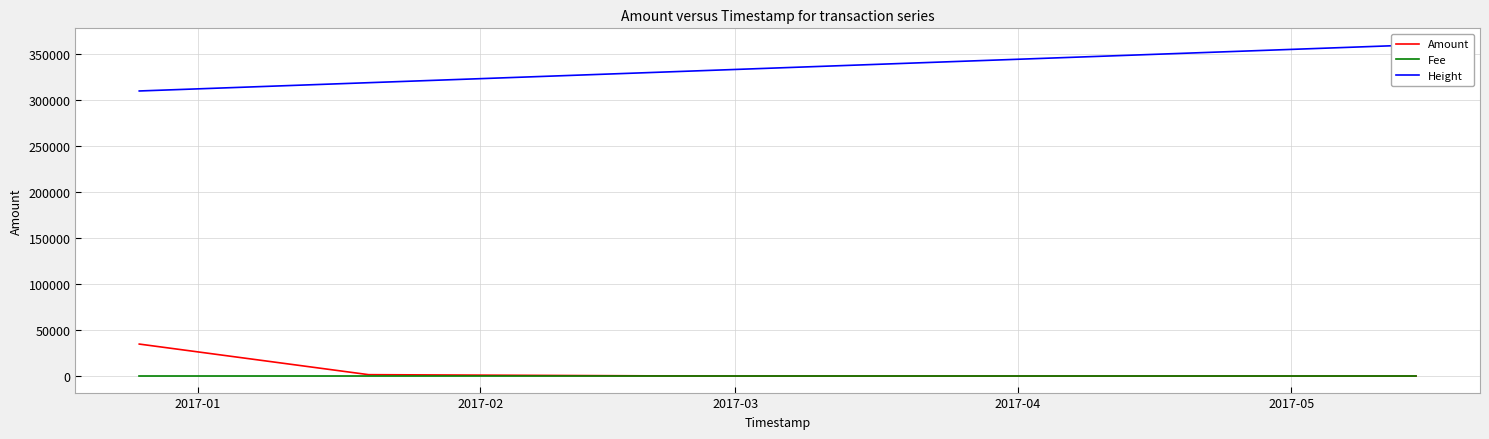

True or false: Amount has more than 2 interior local peaks.

False